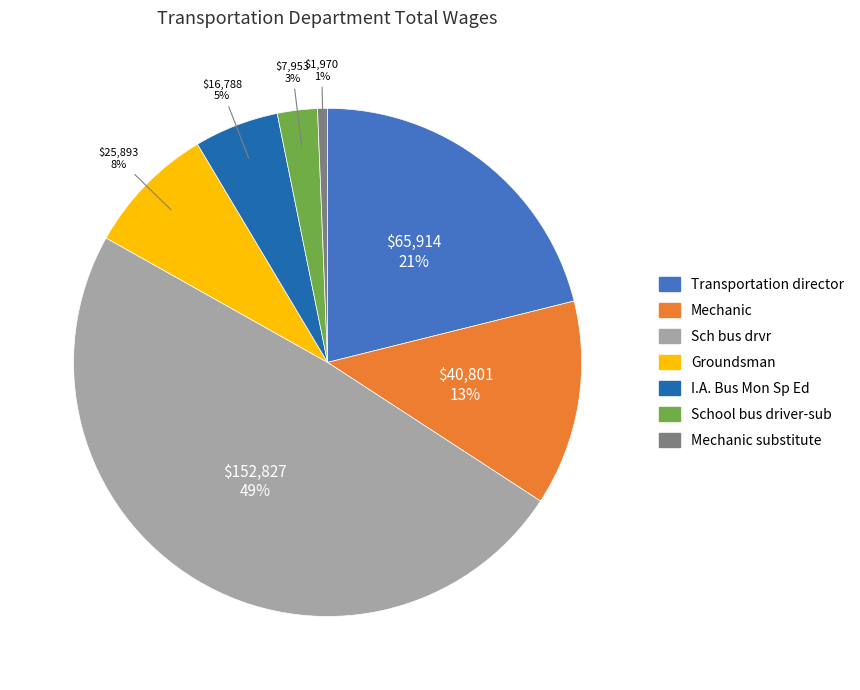

Is there any slice that represents more than half of the pie?

No